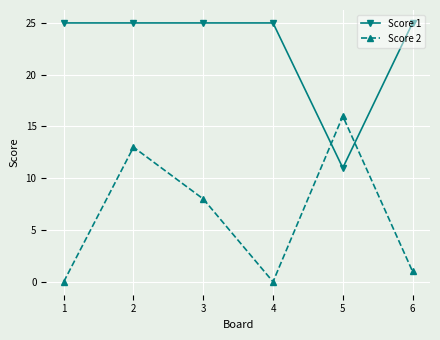

What is the maximum value for Score 1?

25